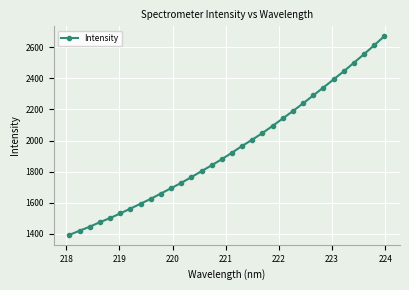

How many lines are shown in the chart?

1